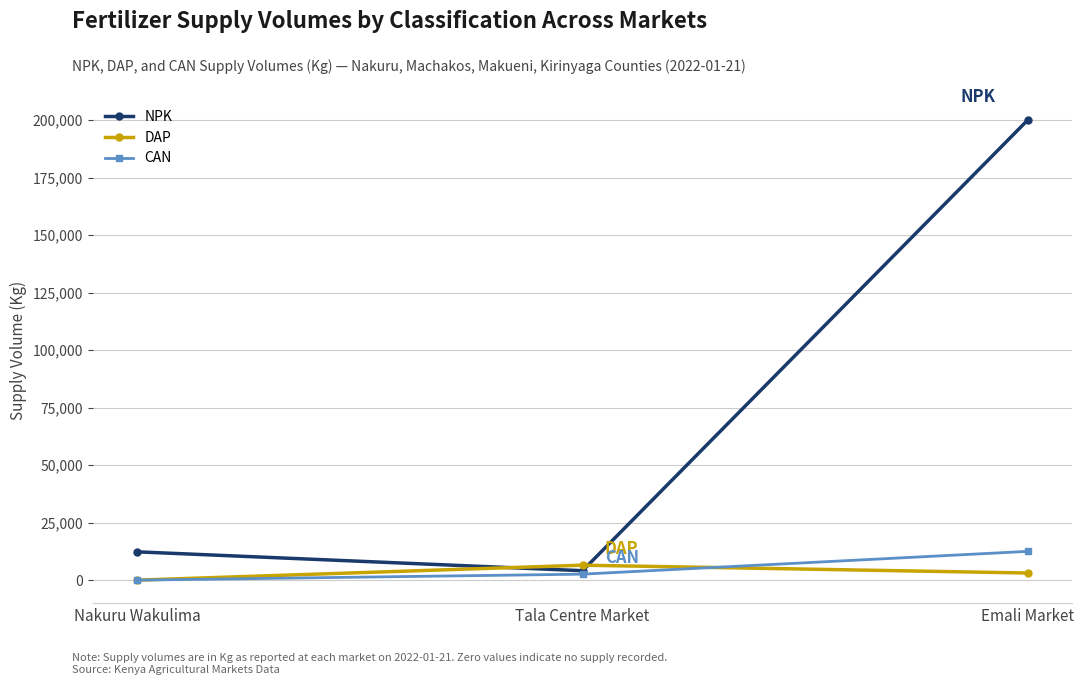

How many data points does each series have?

3